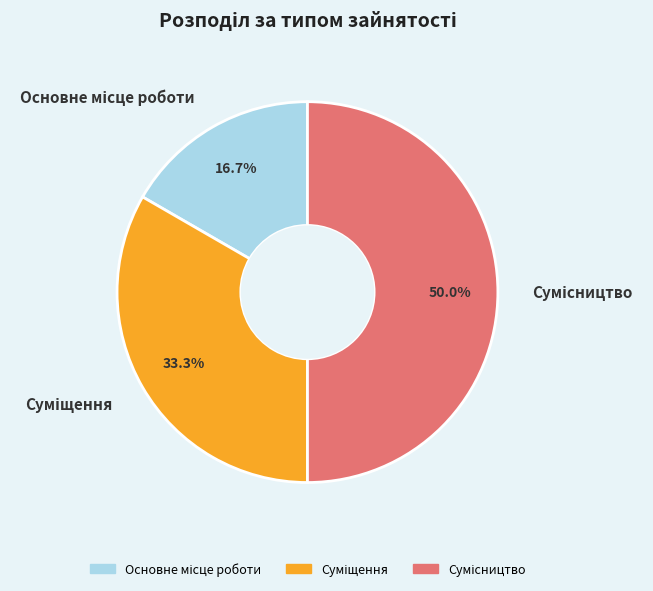

What is the change in value from Суміщення to Сумісництво?

+1